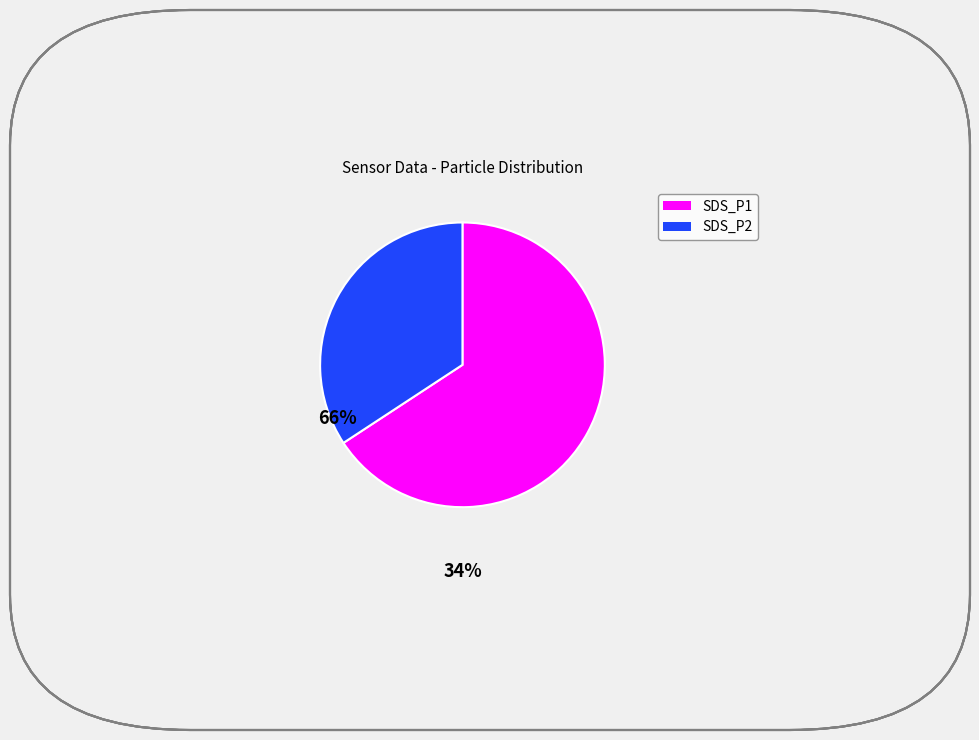

Count the number of slices in the pie.

2